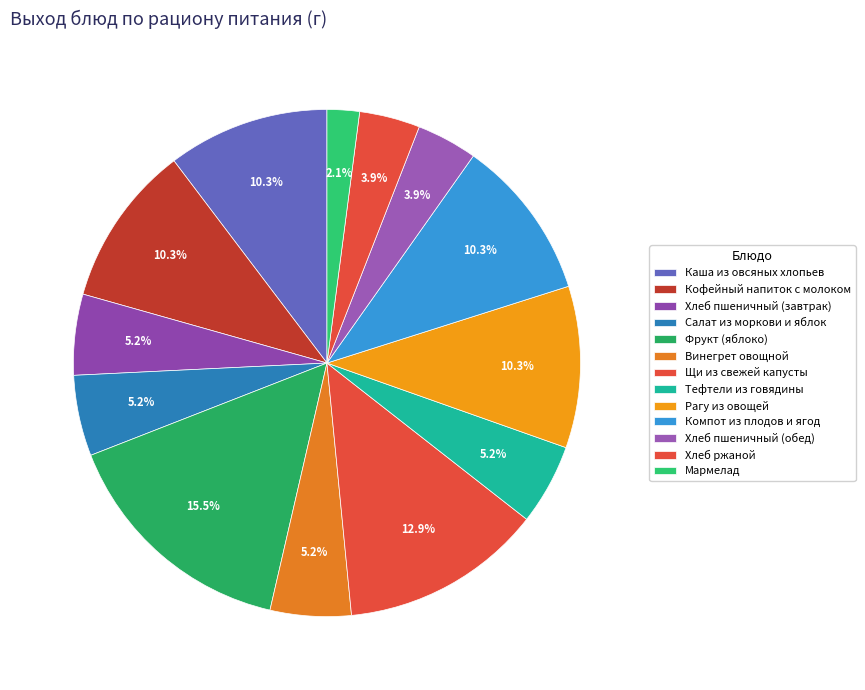

To the nearest percent, what portion does Салат из моркови и яблок represent?

5%